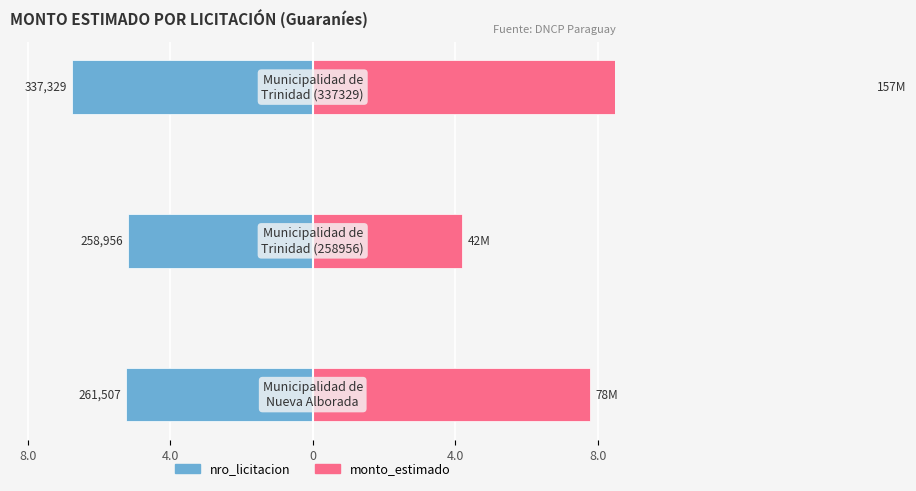

At 8.0, list the series in order from largest to smallest.

monto_estimado, nro_licitacion